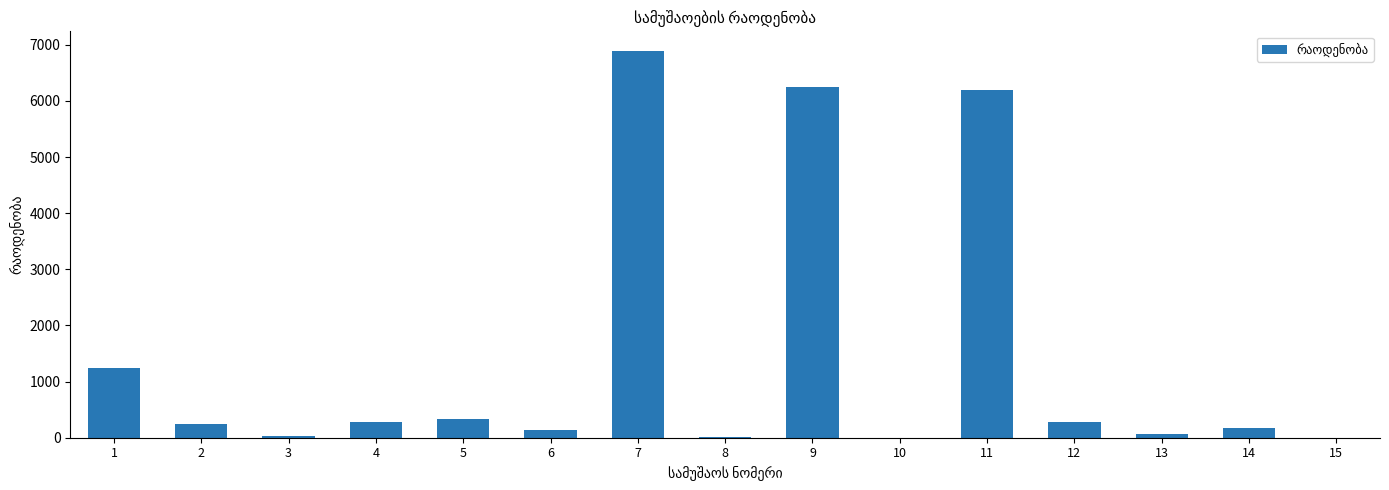

Where does the data first go above 252?

1